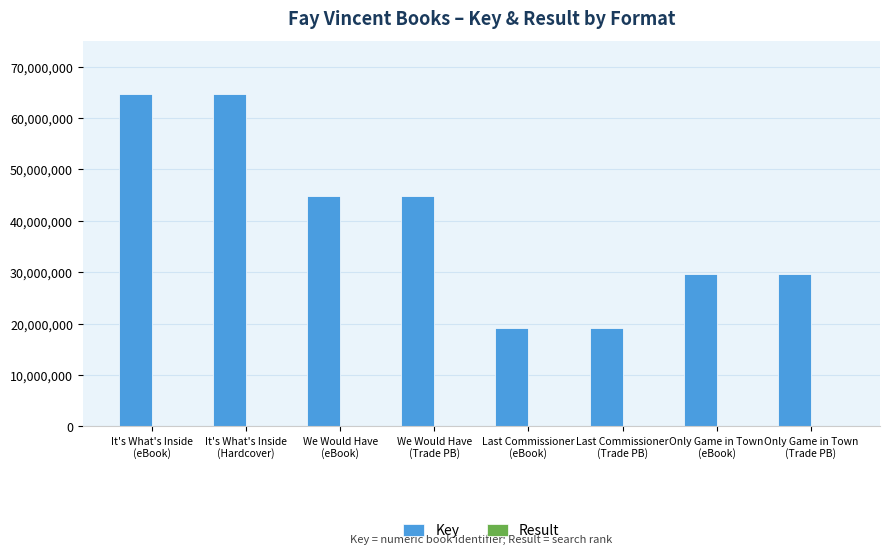

What is the maximum value for Key?

64687171